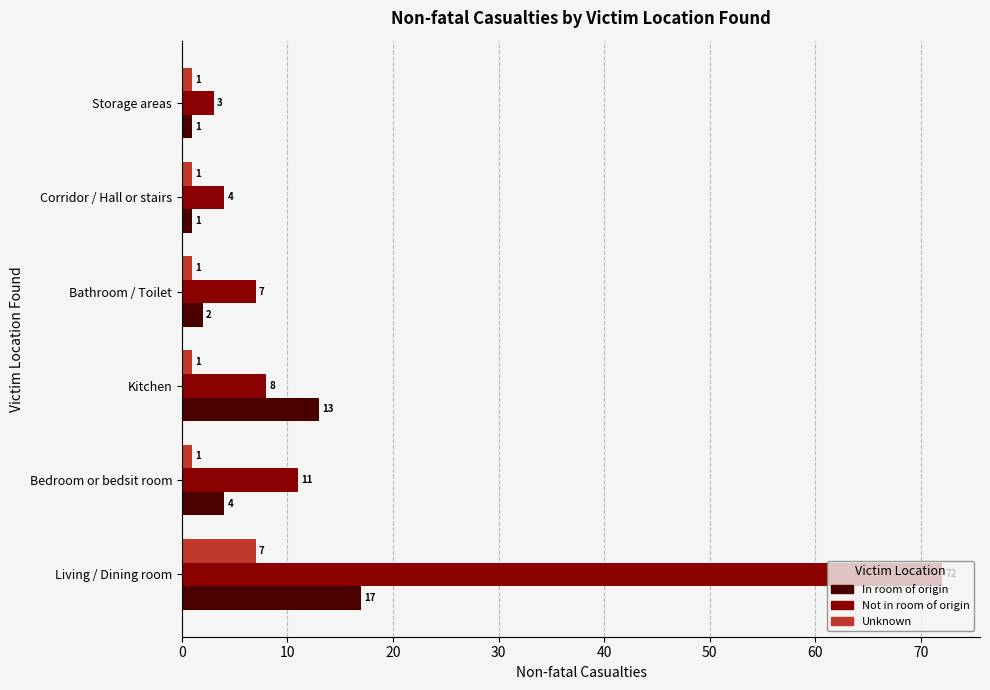

Which series has the largest range (max minus min)?

Not in room of origin